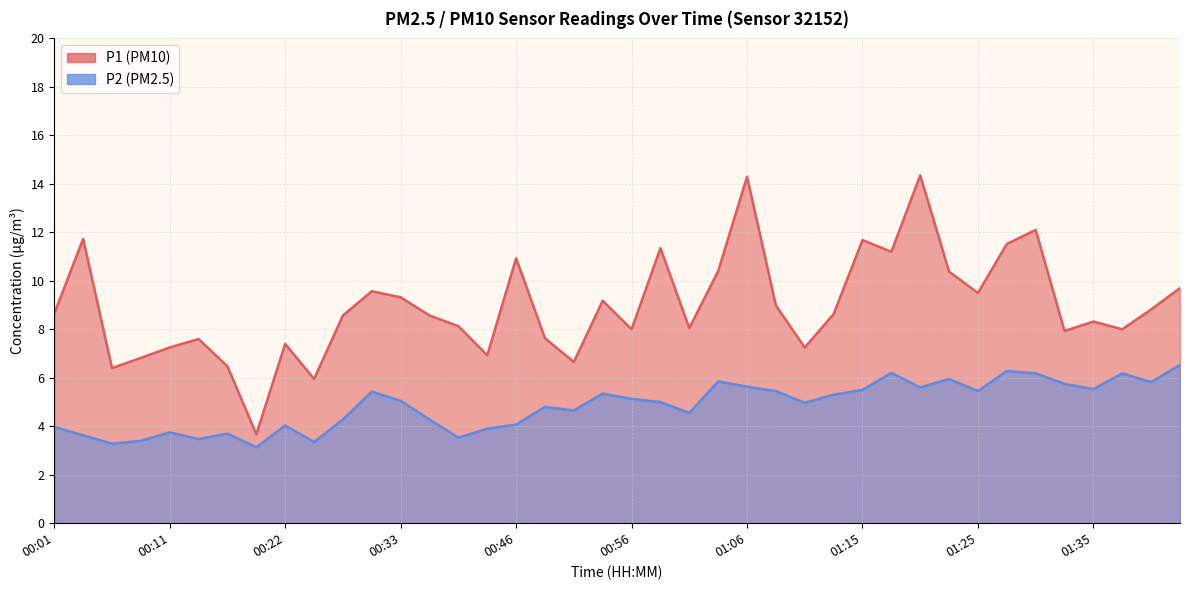

What is the maximum value for P1?

14.3